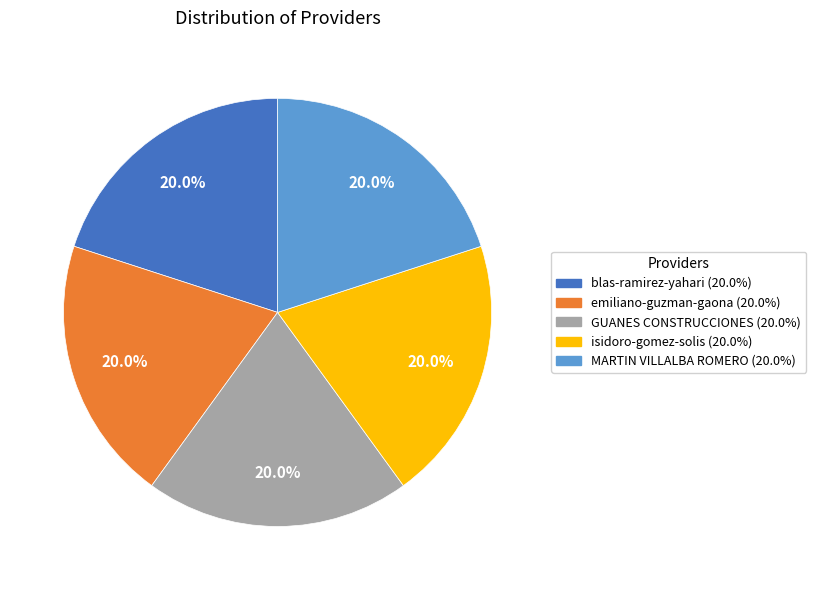

What percentage is the emiliano-guzman-gaona slice, to the nearest percent?

20%